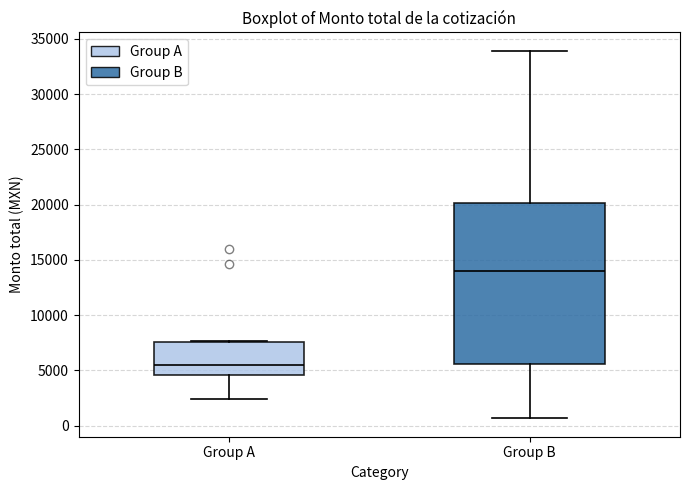

Reading left to right, transcribe this box plot: for each box, give where its median line is, the range the box spans, and where its two whiskers end, as read against the y-axis. The values are not printed on the chart, so give them approximately, as read against the axis.

Group A: median 5500, box 4500 to 7500, whiskers 2500 to 7500
Group B: median 14000, box 5500 to 20000, whiskers 500 to 34000